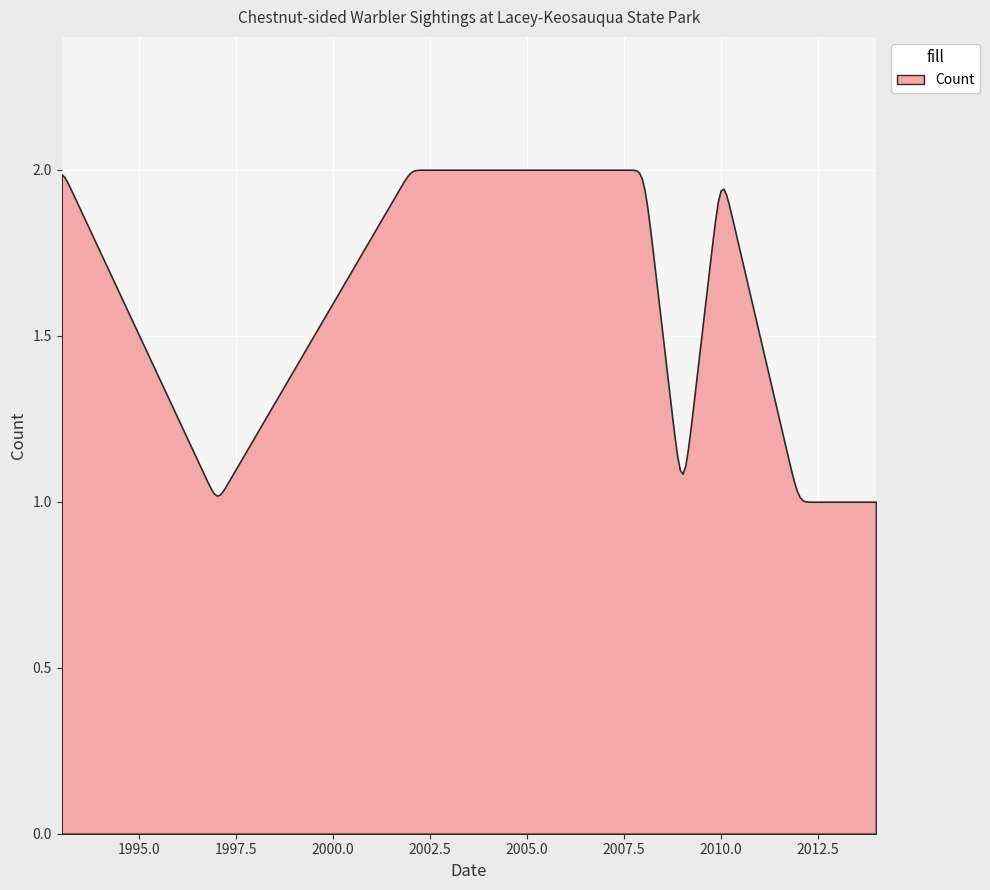

Which has a higher value, 2010-05-11 or 1997-09-06?

2010-05-11